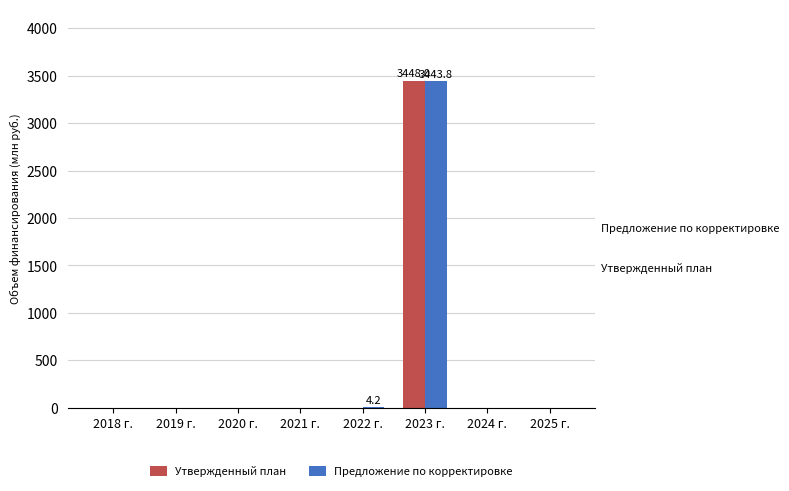

What is the sum of all Утвержденный план values?

3448.0